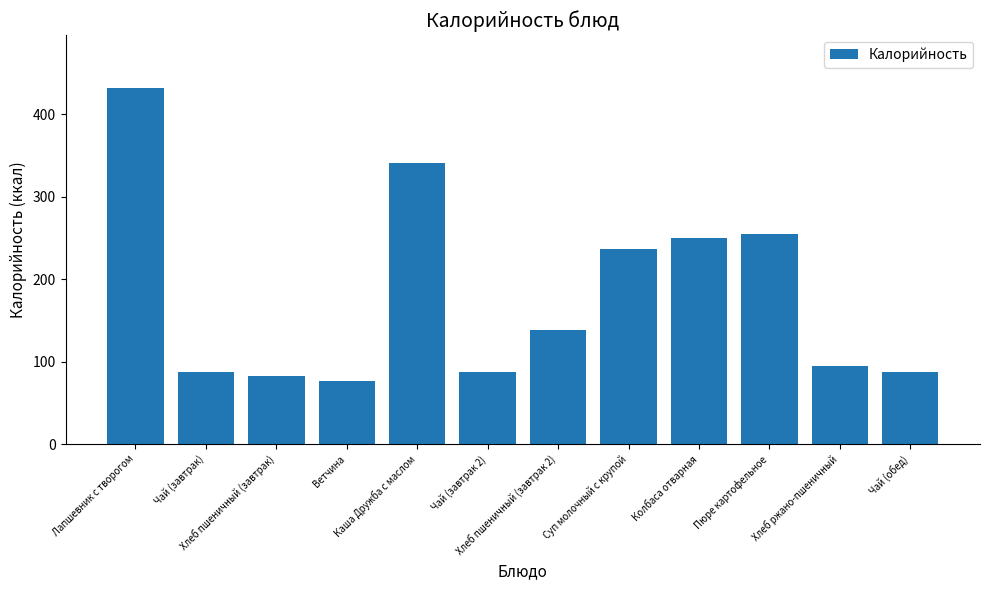

What is the maximum value shown in the chart?

431